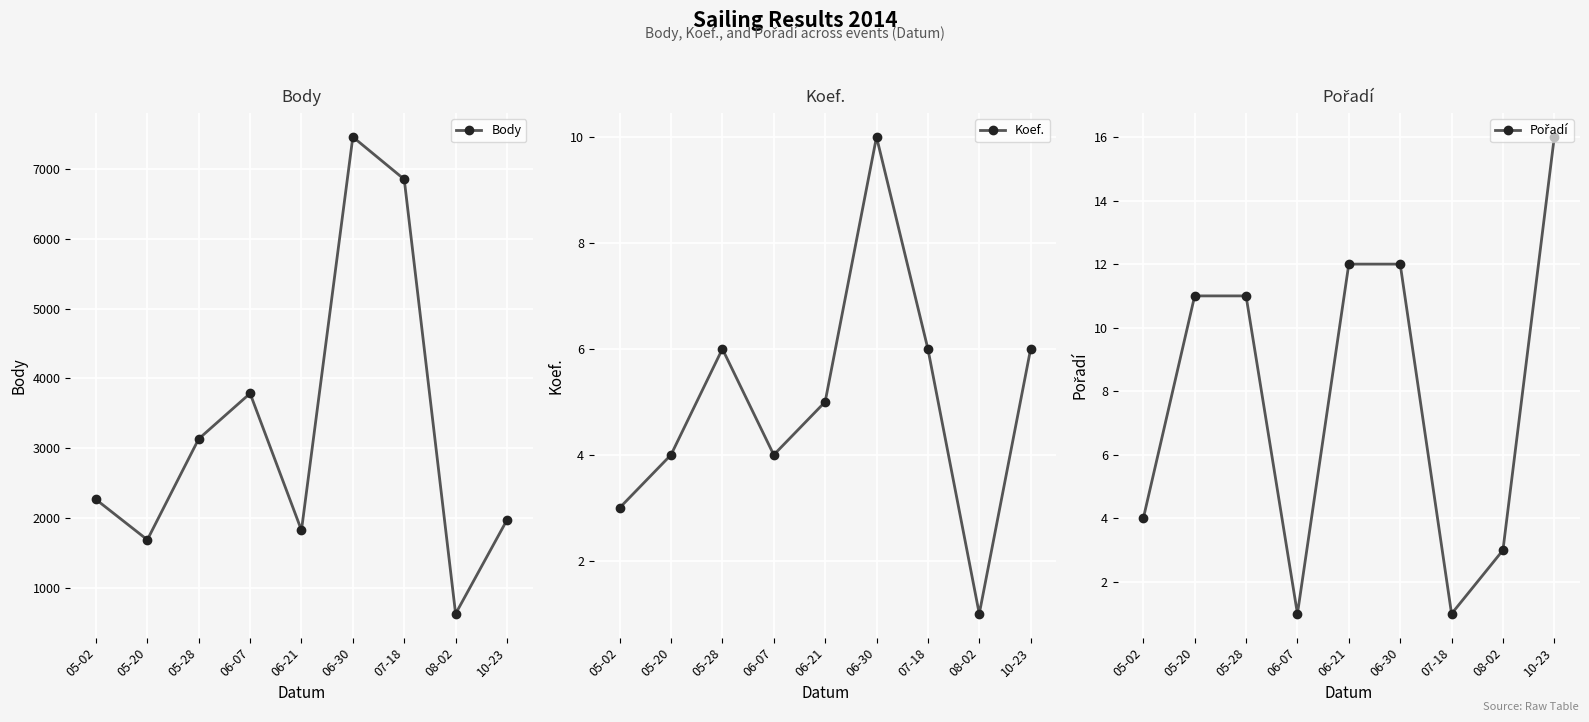

How many interior local valleys does the Koef. series have?

2